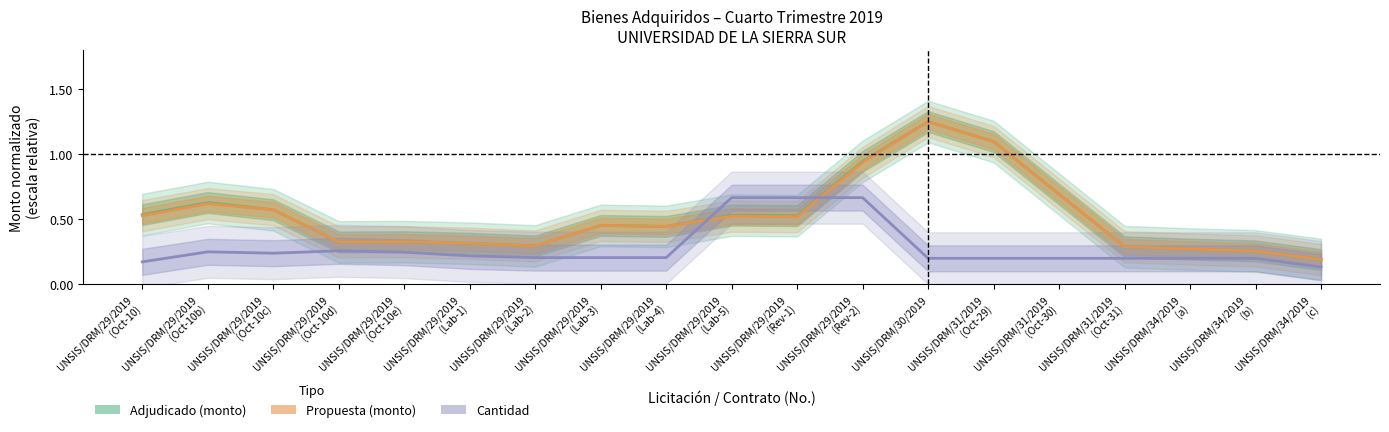

How many series are shown in this chart?

3